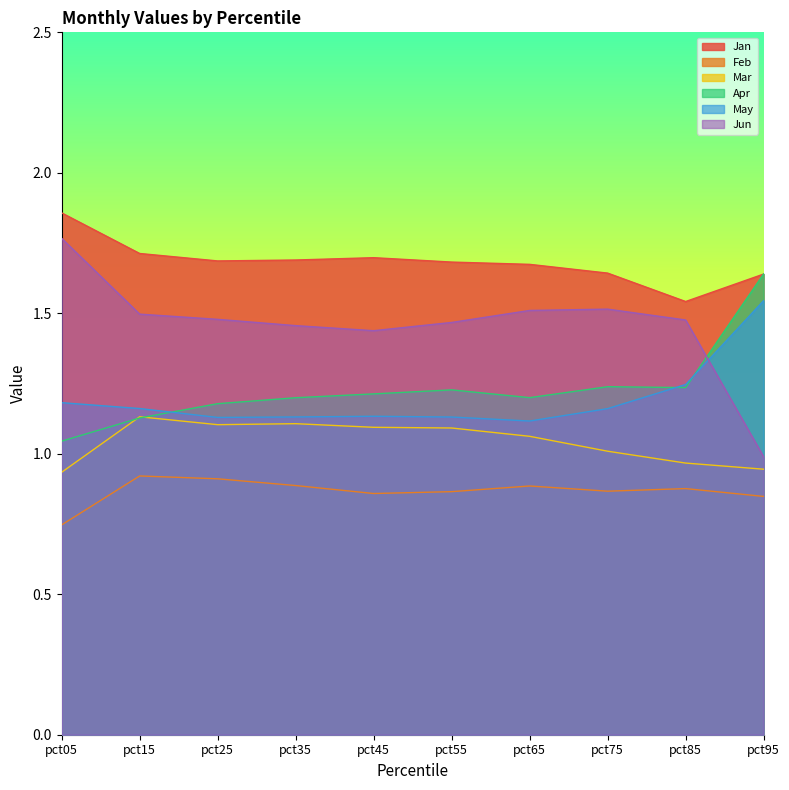

What is the average value of the May series?

1.2